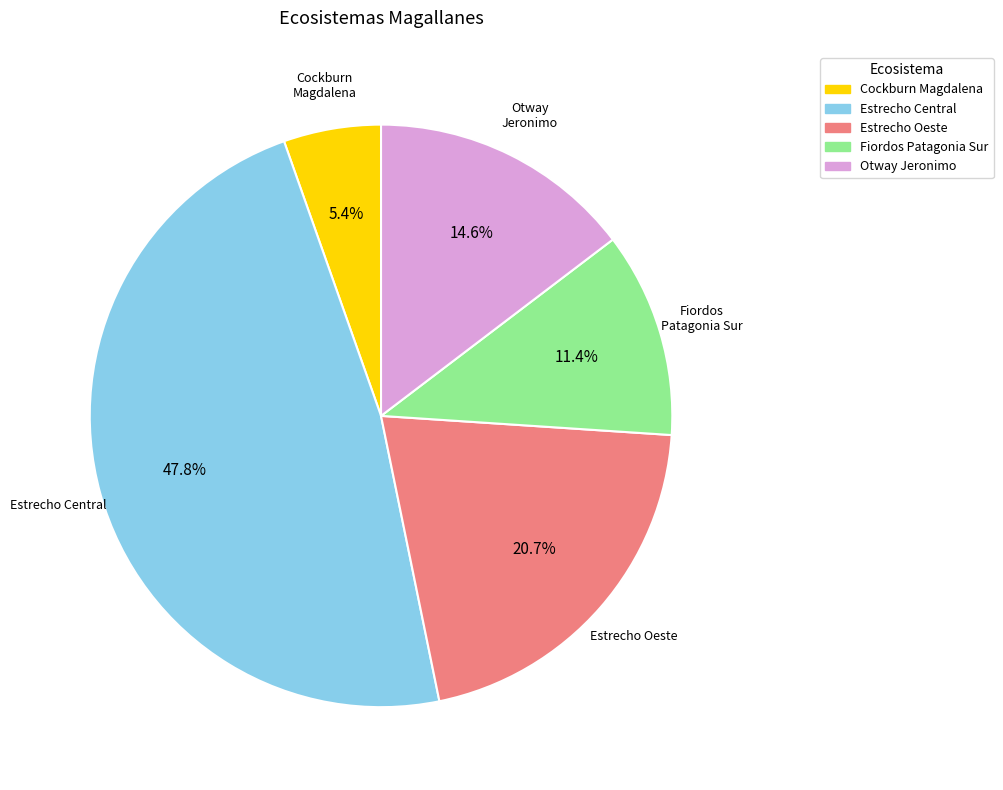

How many slices are in this pie chart?

5